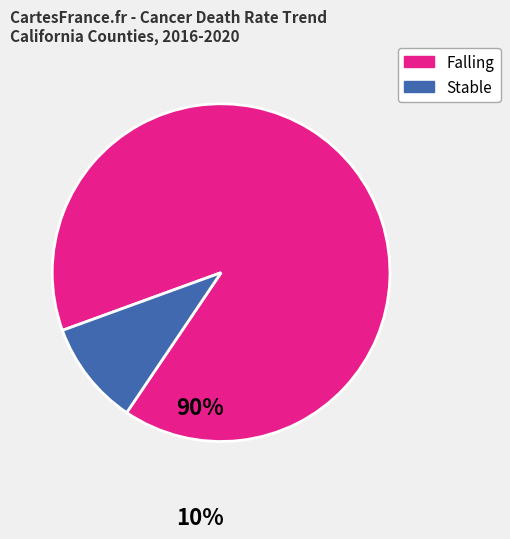

Between Stable and Falling, which is larger?

Falling